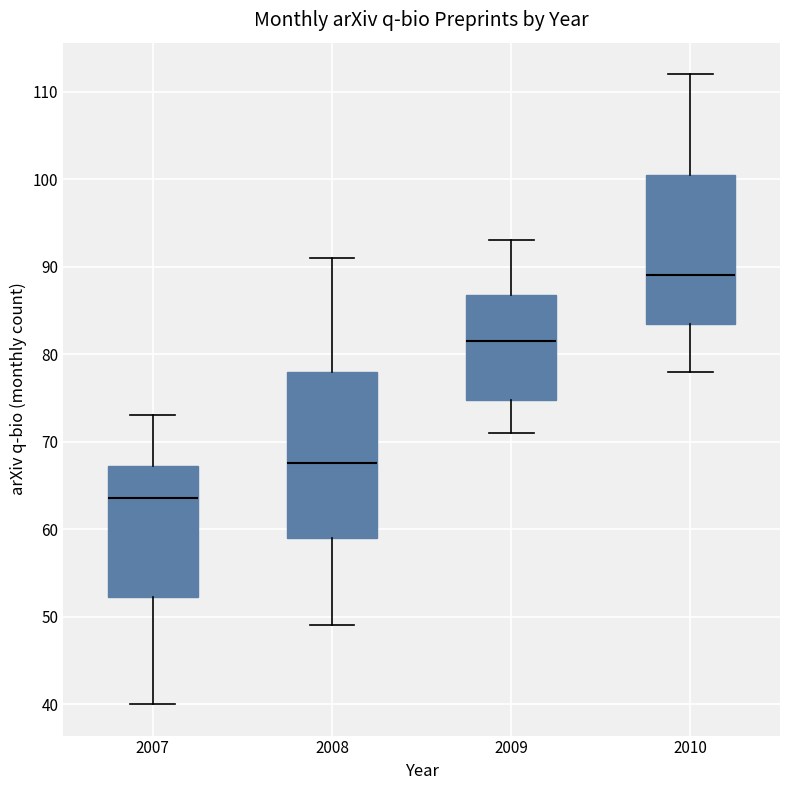

Which box has the lowest median line?

2007